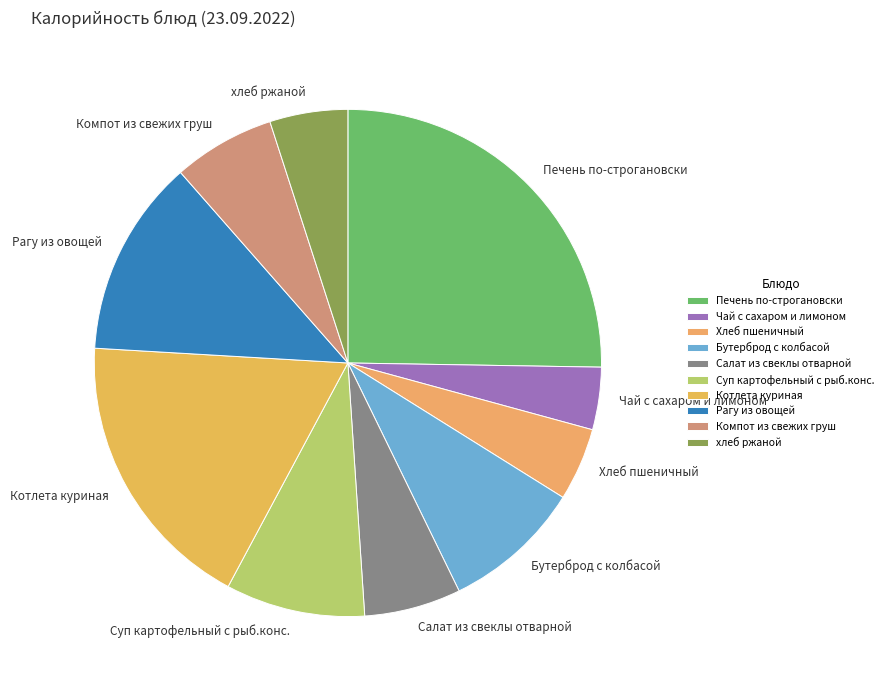

Which slice is the smallest?

Чай с сахаром и лимоном